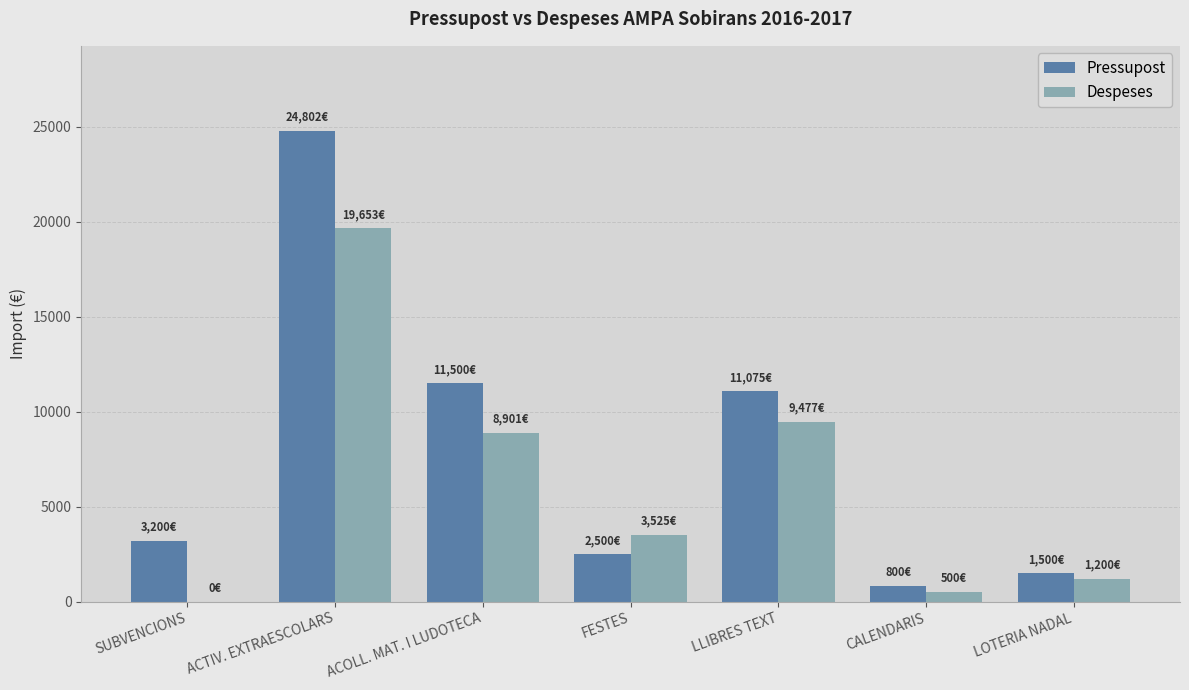

At which label does Pressupost reach its peak?

ACTIV. EXTRAESCOLARS